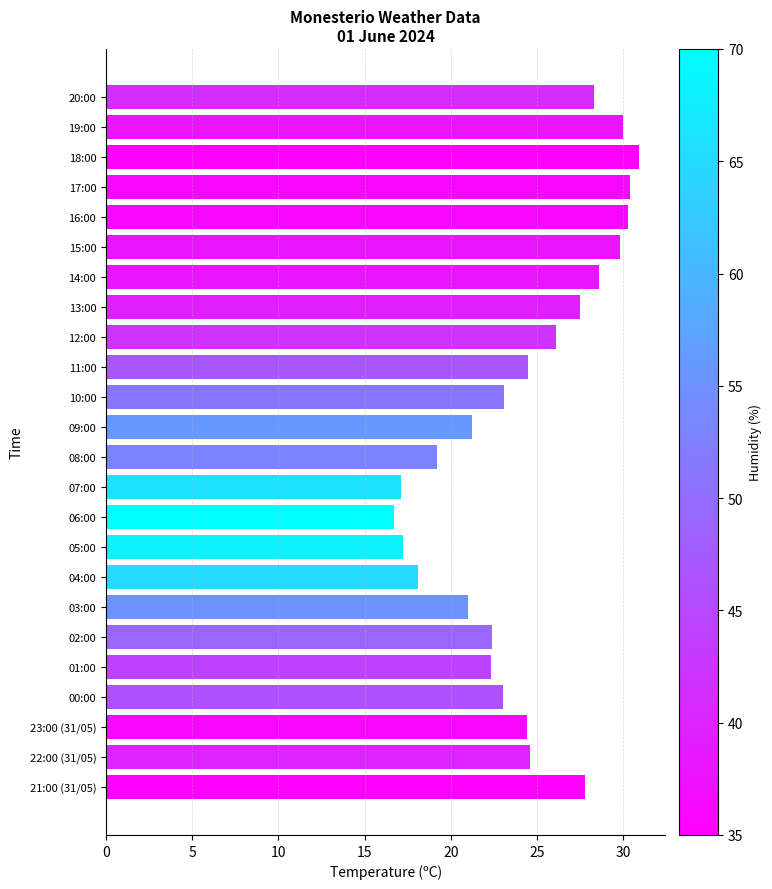

The value at 20:00 is 12.8. True or false?

False